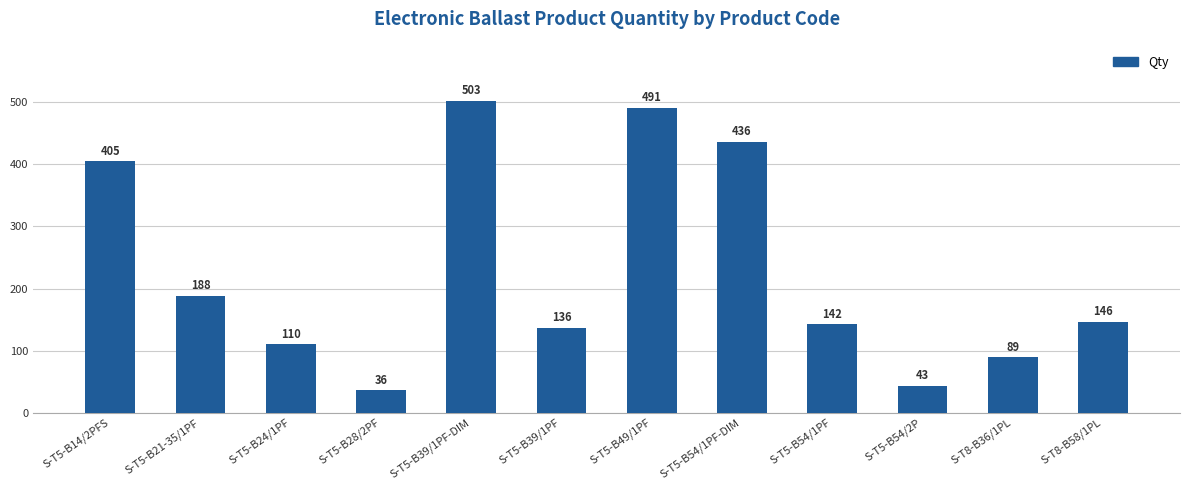

How many data points does each series have?

12